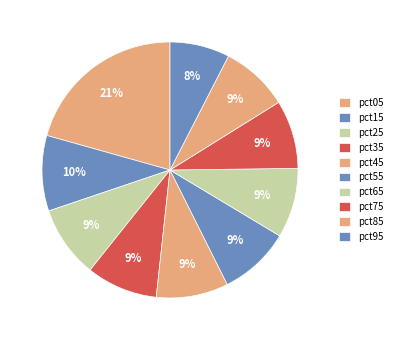

How many slices are in this pie chart?

10